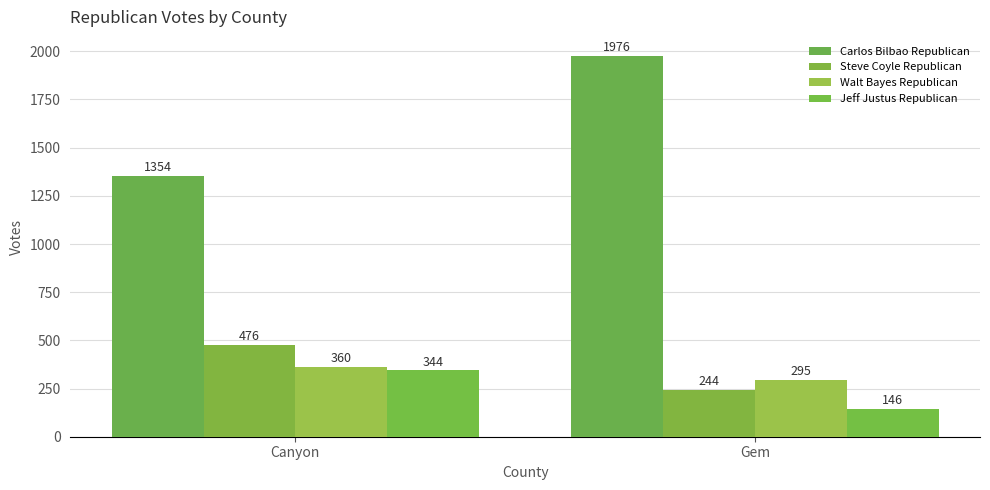

Is it true that Jeff Justus Republican equals 146 at Gem?

True